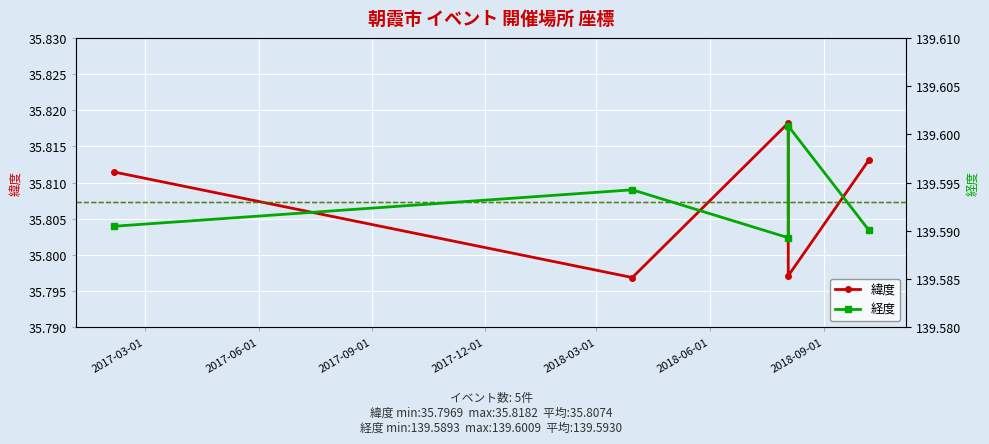

What is the smallest value displayed?

35.8